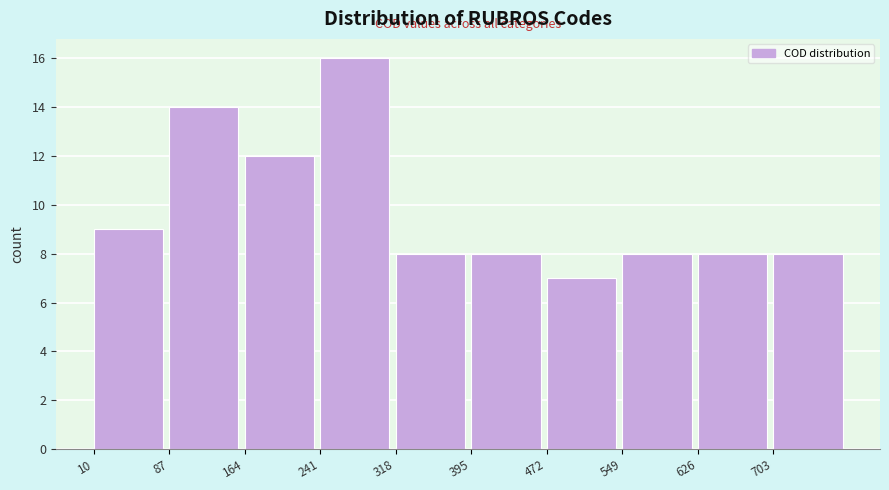

Reading left to right, list every bar in this chart as the range it spans on the x-axis followed by its height. Neither the bar edges nor the heights are printed on the chart, so give them approximately, as read against the axes.

10 to 87: 9
87 to 164: 14
164 to 241: 12
241 to 318: 16
318 to 395: 8
395 to 472: 8
472 to 549: 7
549 to 626: 8
626 to 703: 8
703 to 780: 8